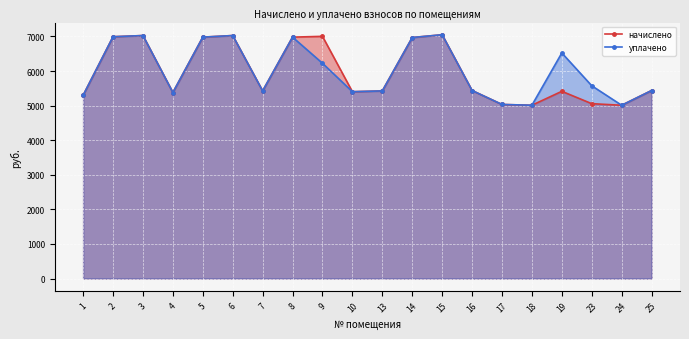

What is the value of the начислено point at the 1st from the left?

5299.2